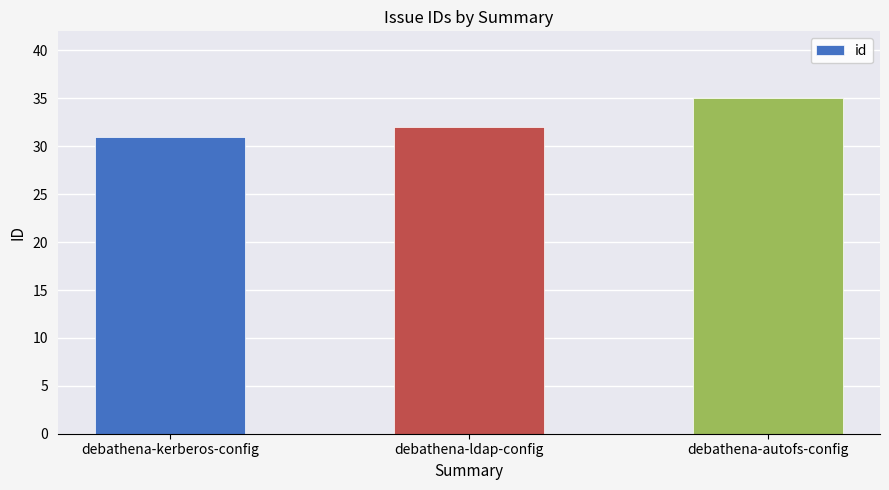

Rank the categories by value from lowest to highest.

debathena-kerberos-config, debathena-ldap-config, debathena-autofs-config